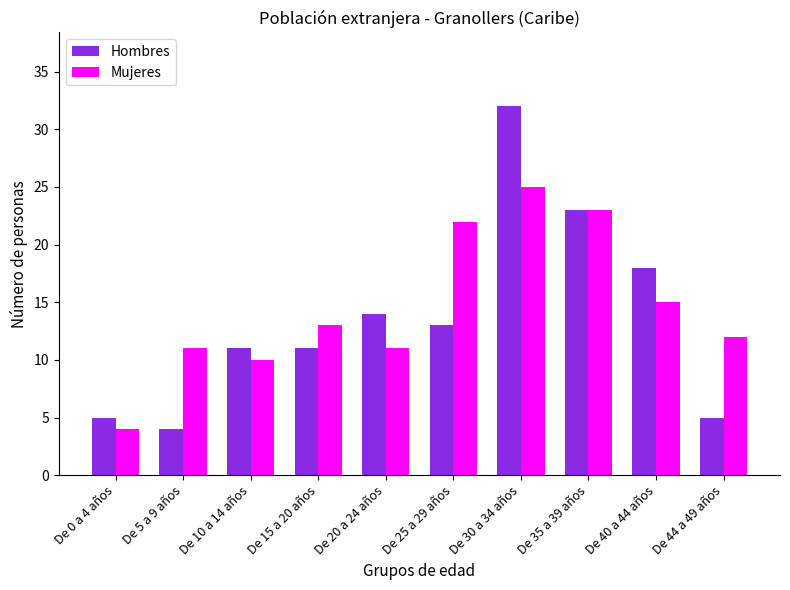

Which series has the widest spread of values?

Hombres